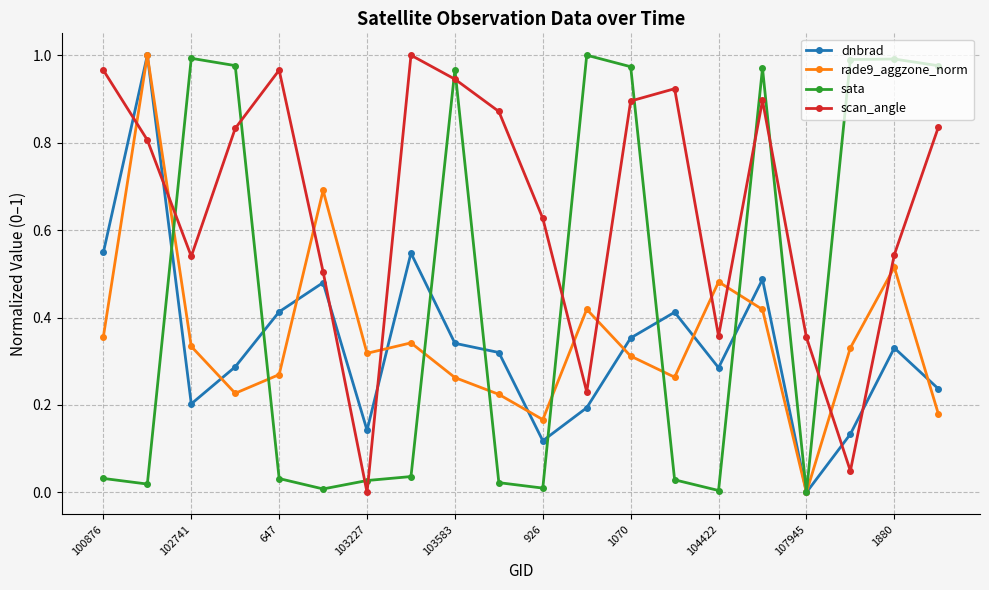

Which series ends up on top after the final intersection of dnbrad and scan_angle?

scan_angle